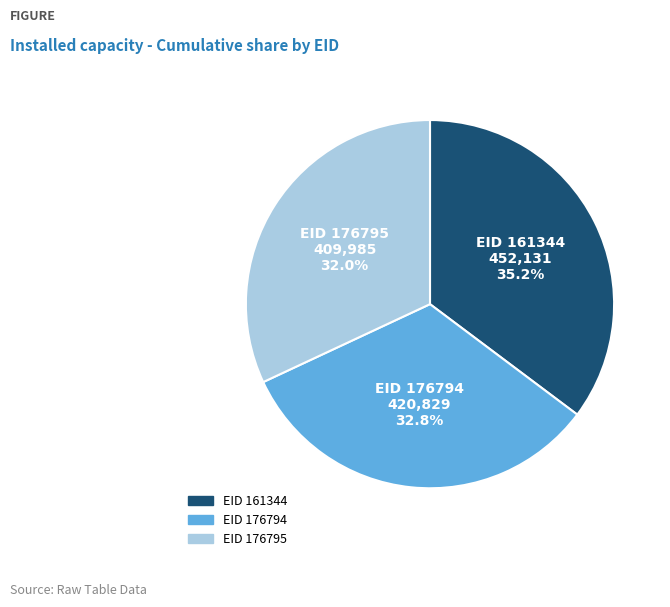

Which slice is the smallest?

EID 176795